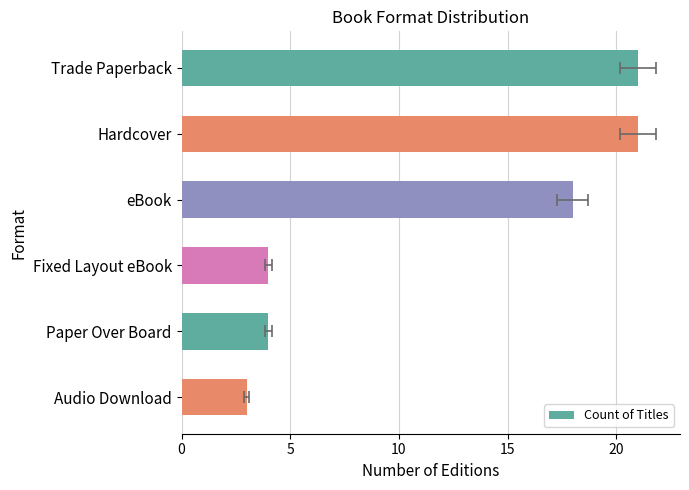

What is the difference between the maximum and minimum values?

18